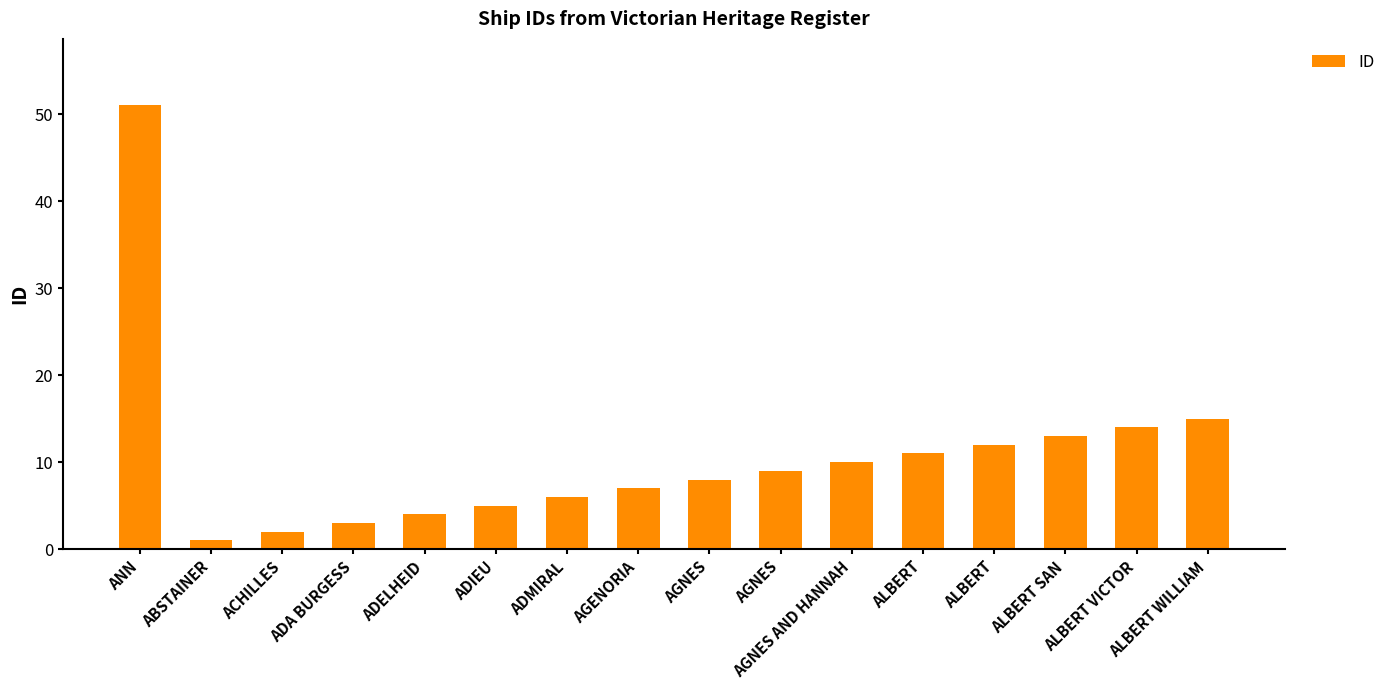

True or false: the data shows 11 at ALBERT.

True